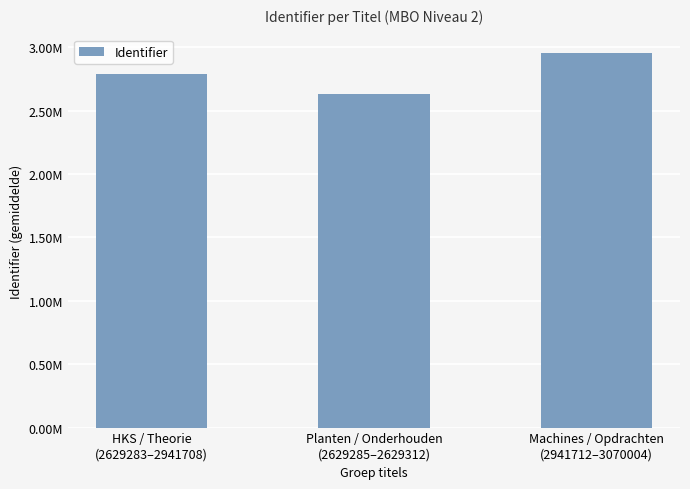

List the labels in order of value, smallest first.

Planten / Onderhouden
(2629285–2629312), HKS / Theorie
(2629283–2941708), Machines / Opdrachten
(2941712–3070004)